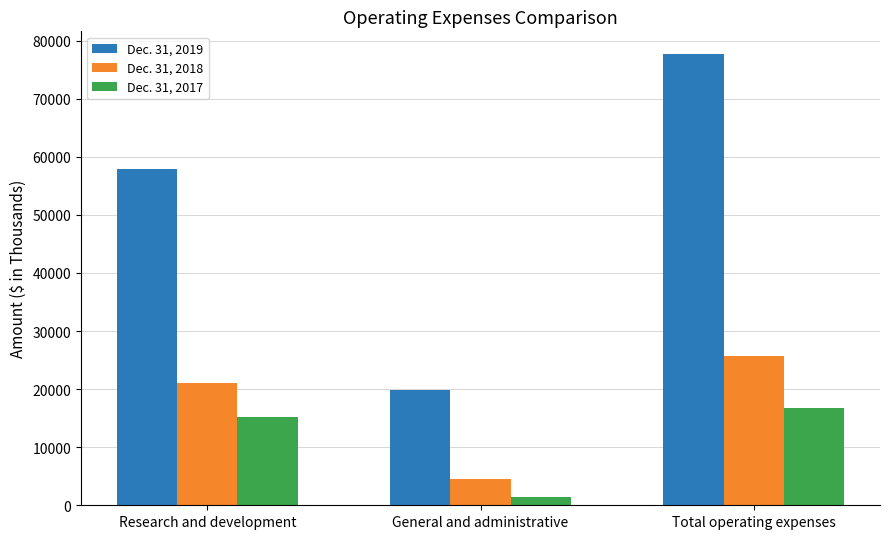

What is the label of the 2nd bar from the left?

General and administrative